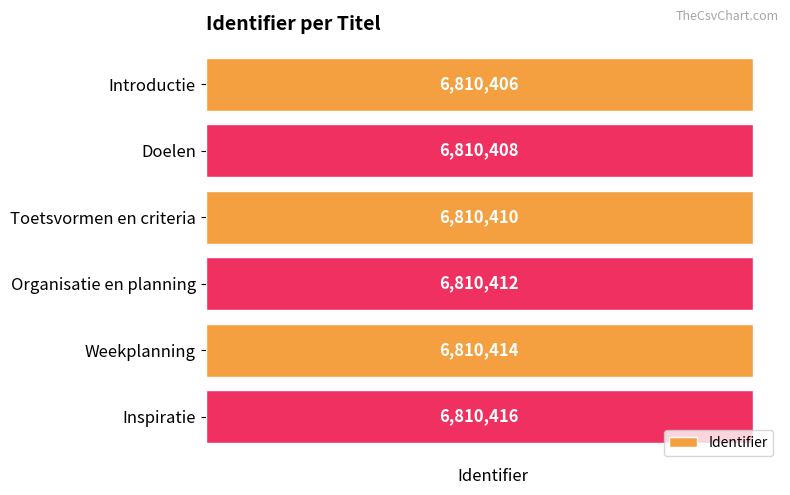

How many bars are there in total?

6